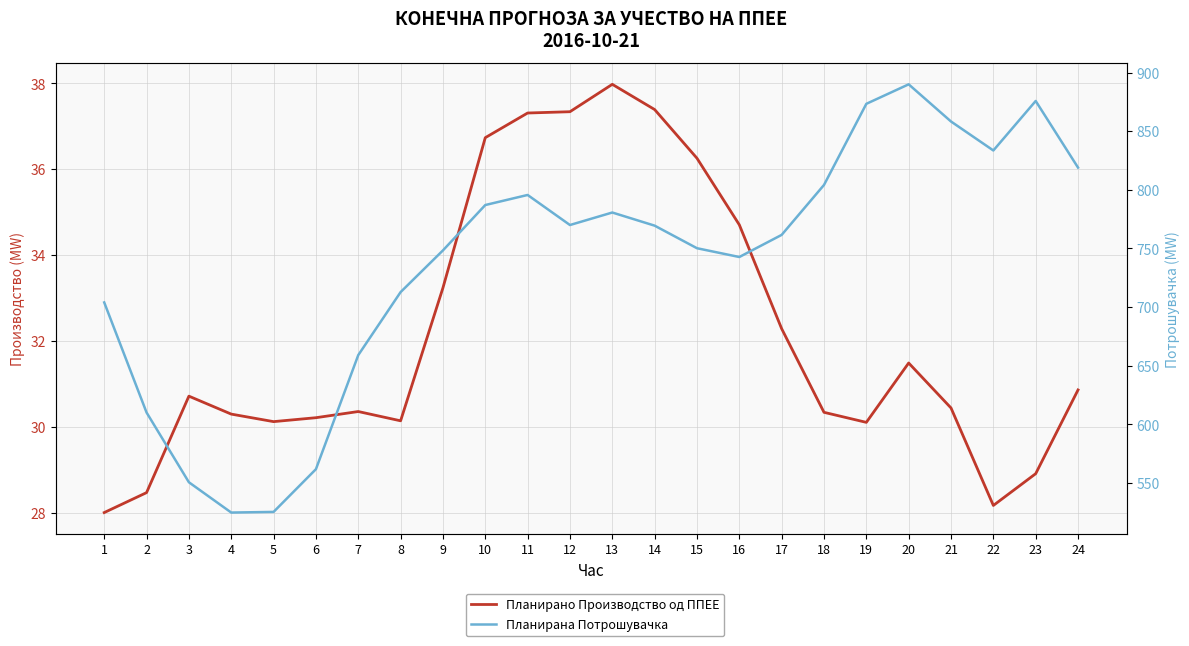

Count the number of categories in the chart.

24